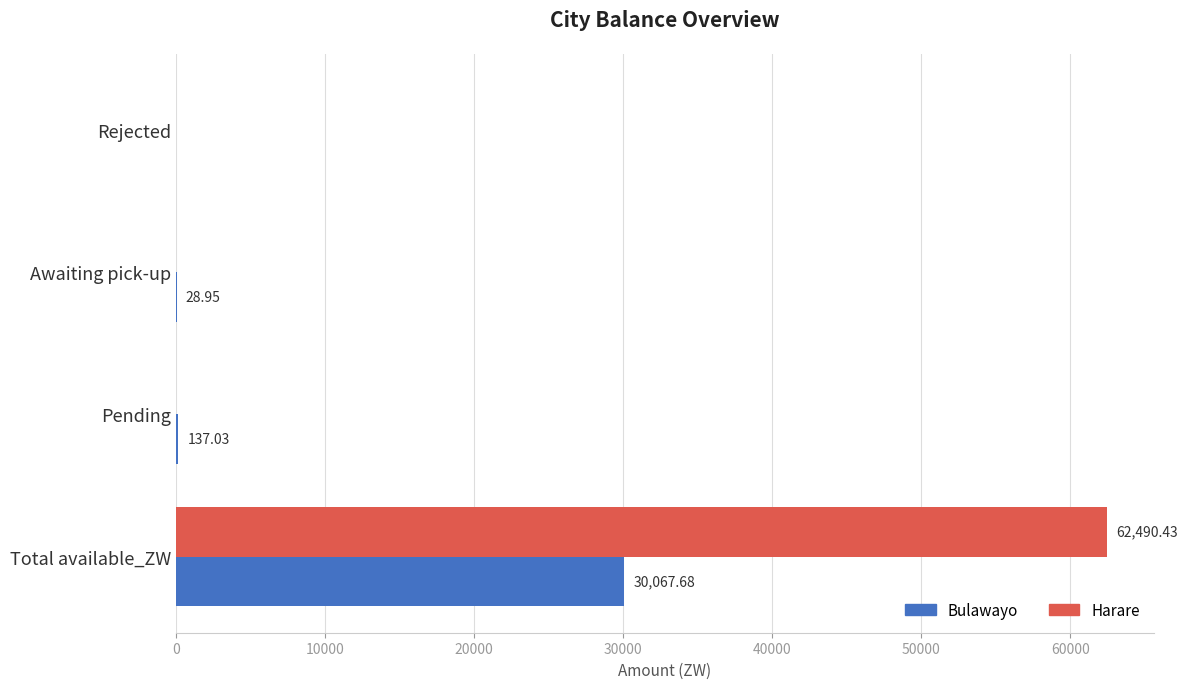

Which series has the largest total across all categories?

Harare